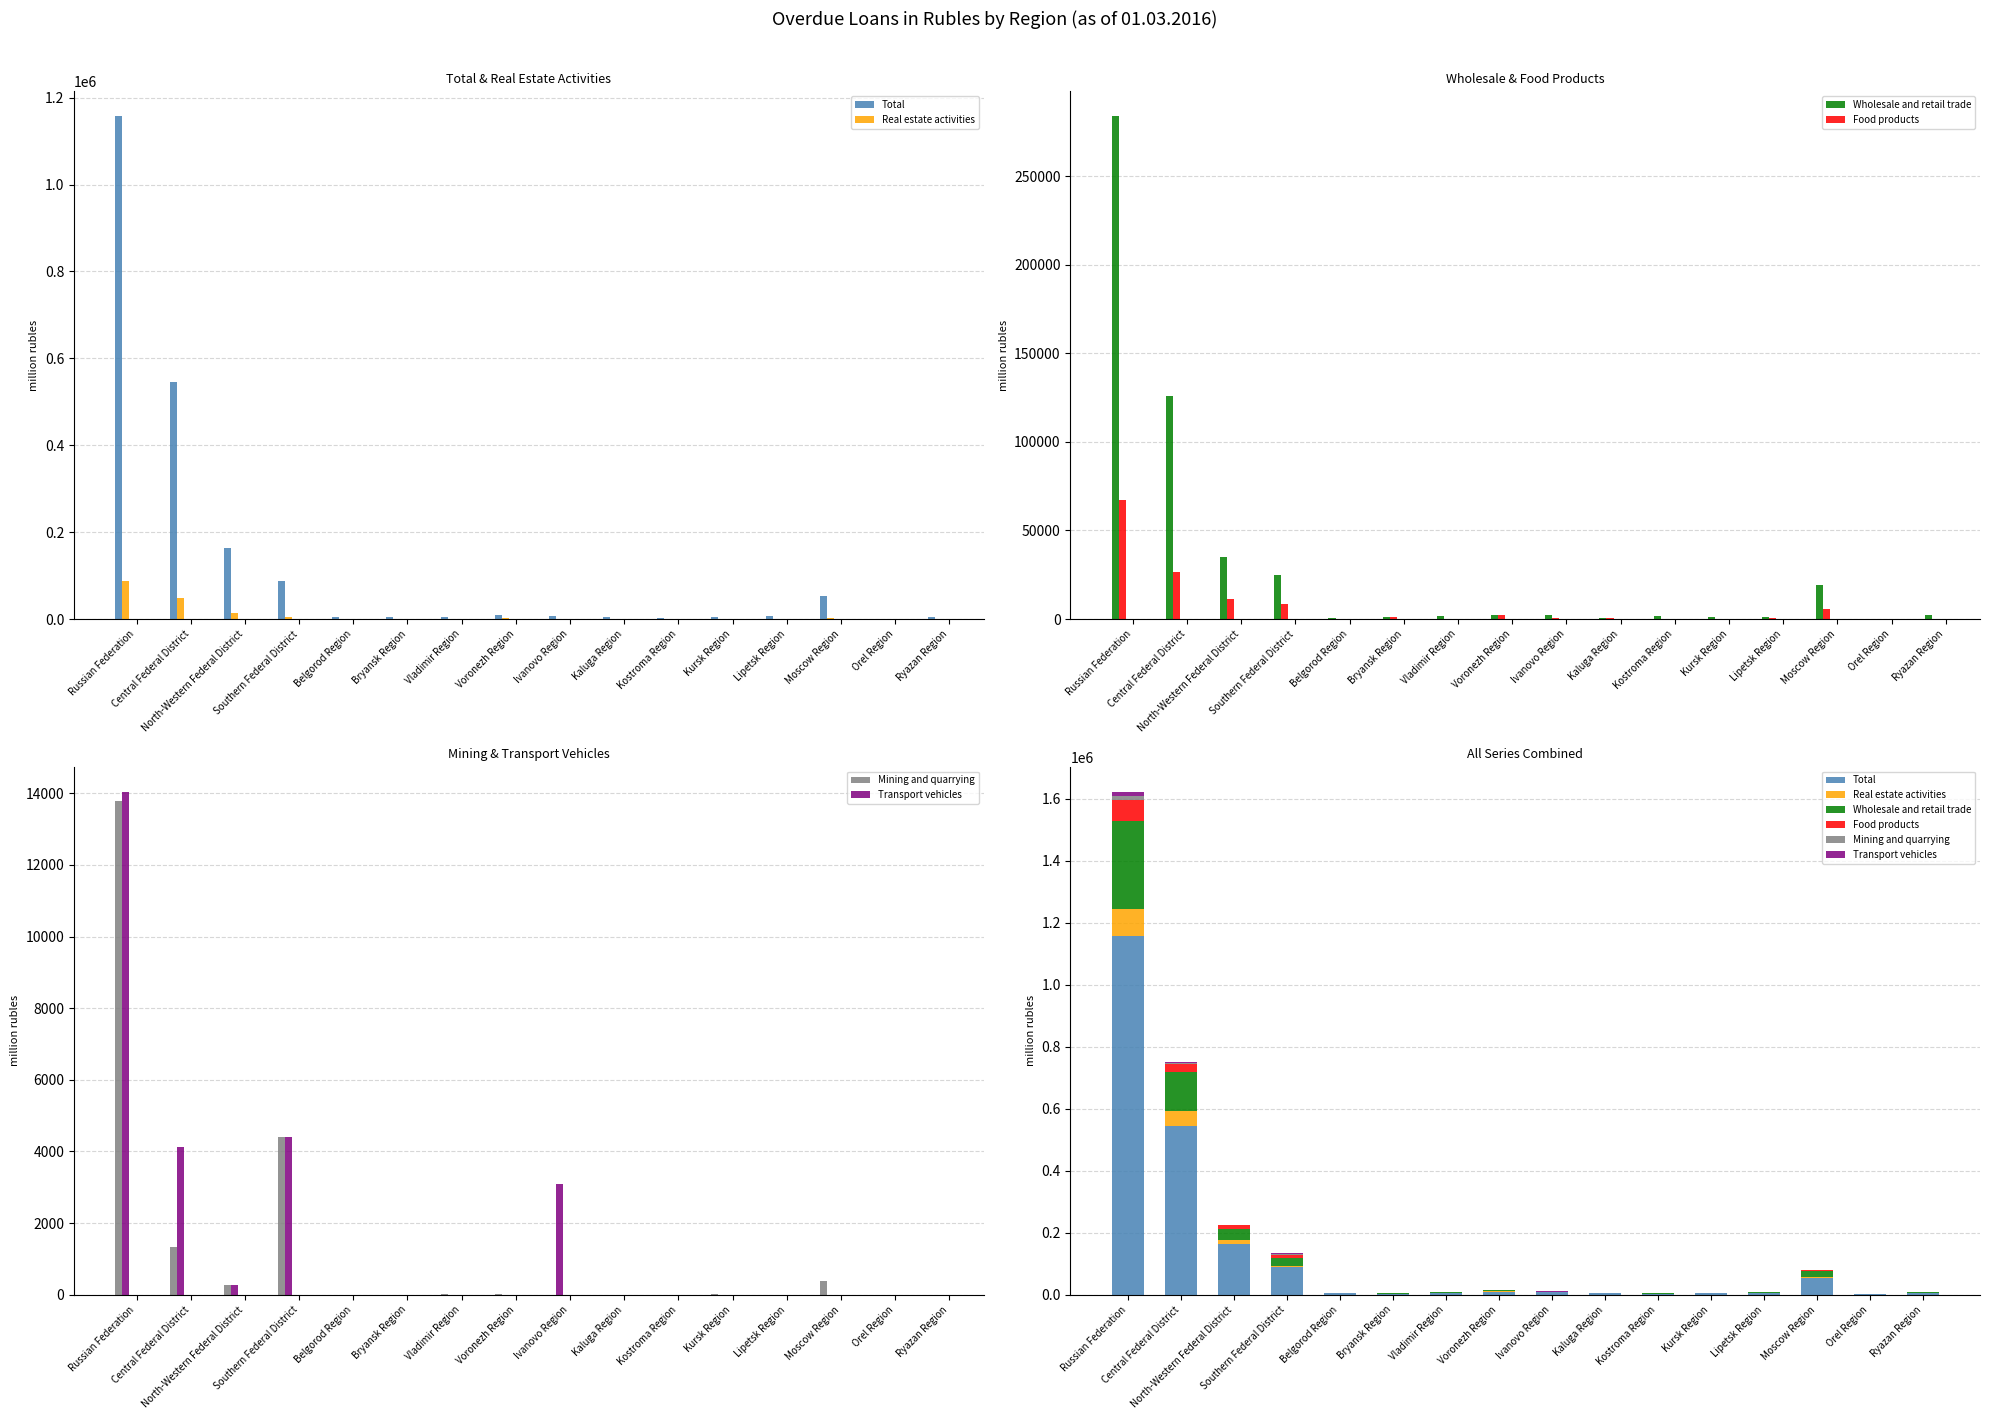

Rank the series at Central Federal District from highest to lowest value.

Total, Wholesale and retail trade, Real estate activities, Food products, Transport vehicles, Mining and quarrying